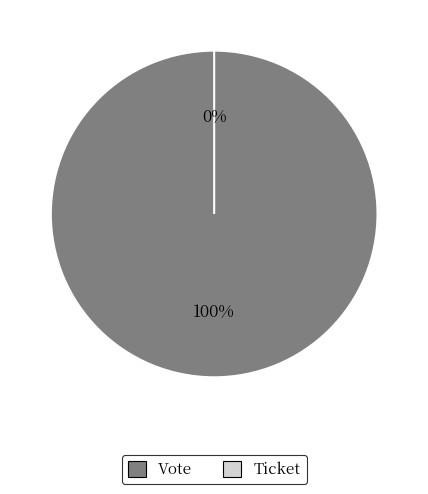

To the nearest percent, what percentage of the pie is Vote (io_index=1)?

100%